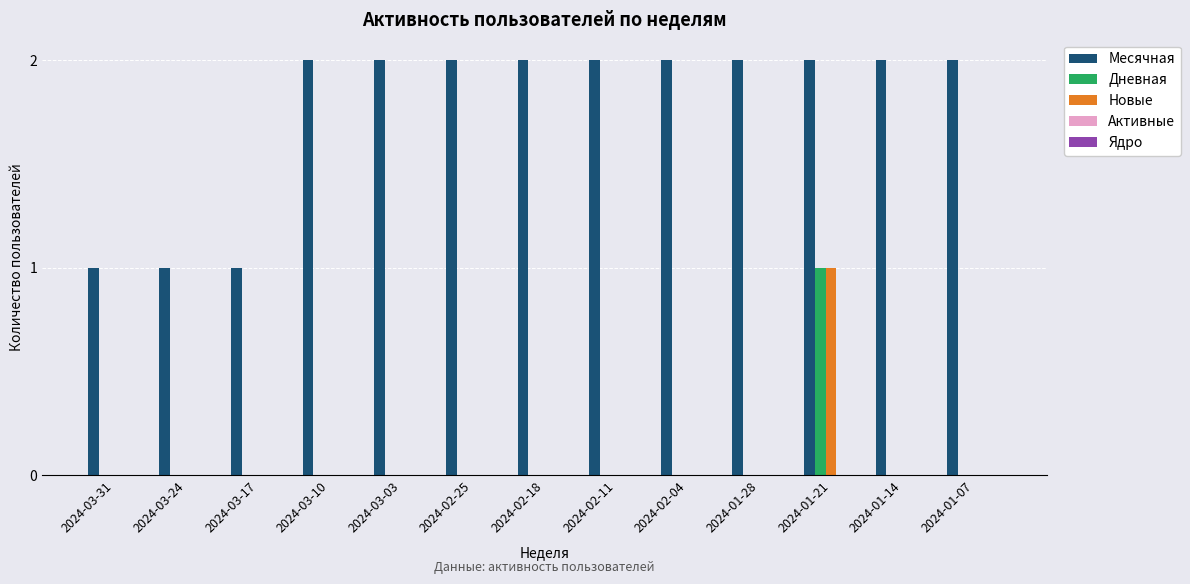

What is the sum of all Месячная values?

23